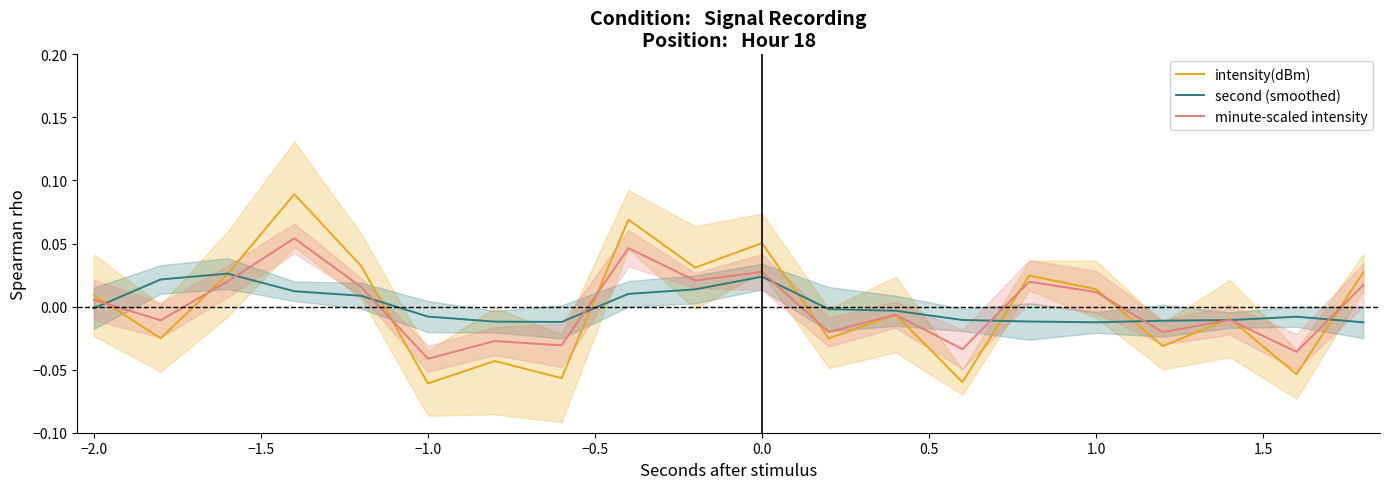

Which series has the largest total across all categories?

minute-scaled intensity